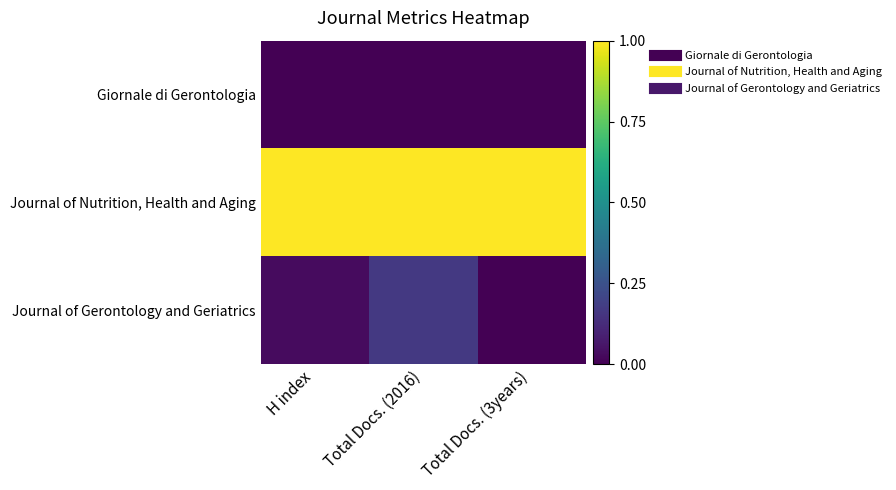

Reading right to left, extract all data points from this chart.

Giornale di Gerontologia: Total Docs. (3years)=0.0	Total Docs. (2016)=0.0	H index=0.0
Journal of Nutrition, Health and Aging: Total Docs. (3years)=1.0	Total Docs. (2016)=1.0	H index=1.0
Journal of Gerontology and Geriatrics: Total Docs. (3years)=0.0	Total Docs. (2016)=0.2	H index=0.0